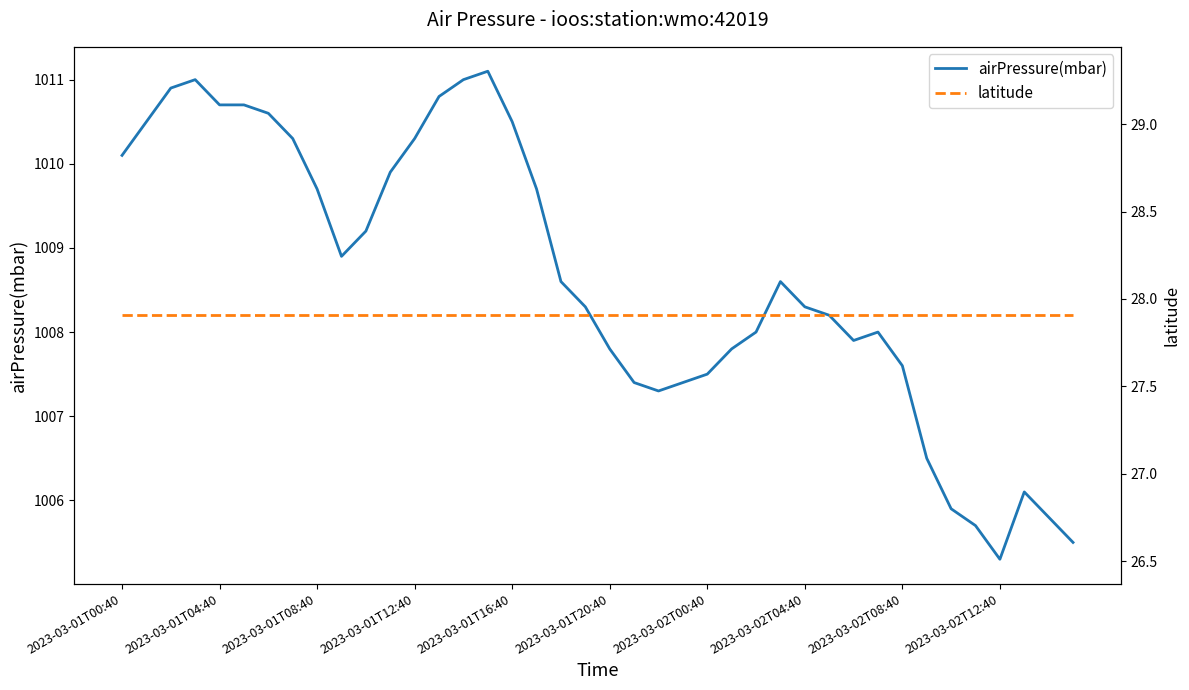

What are all the series names shown in the legend?

airPressure(mbar), latitude